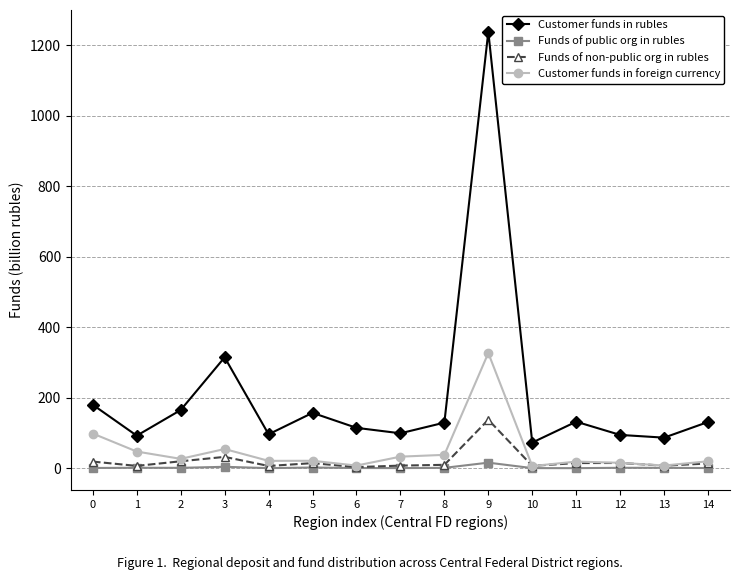

What is the total value across all series at 13?

104.1